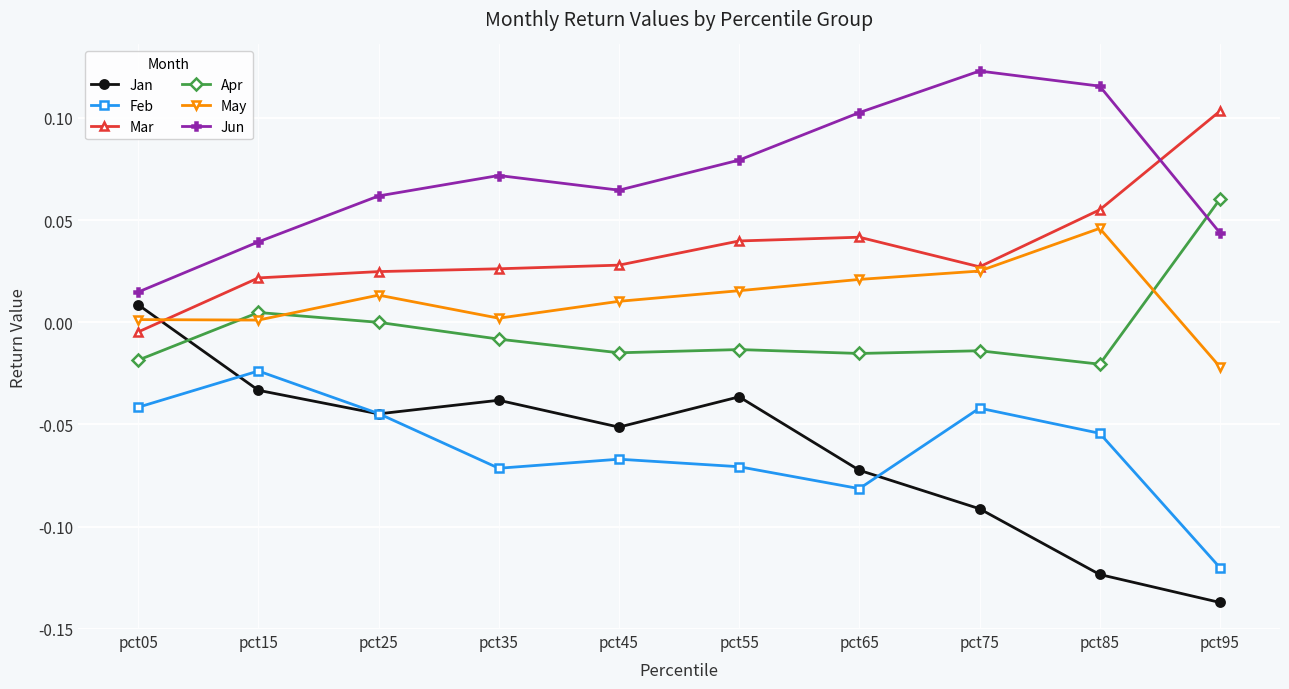

Which category has the highest value across all series?

pct75